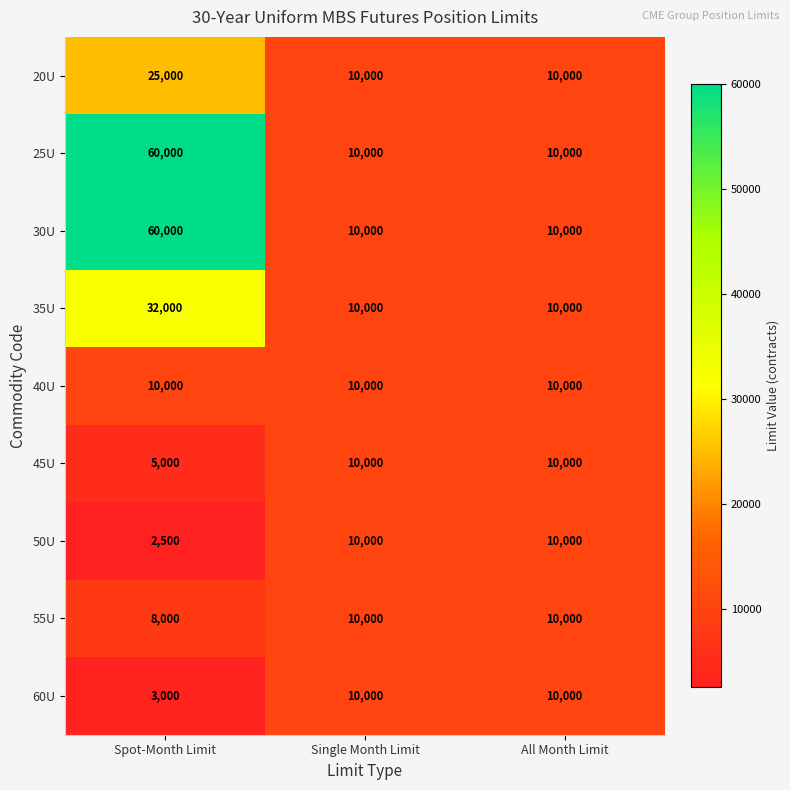

Reading left to right, extract all data points from this chart.

20U: Spot-Month Limit=25000	Single Month Limit=10000	All Month Limit=10000
25U: Spot-Month Limit=60000	Single Month Limit=10000	All Month Limit=10000
30U: Spot-Month Limit=60000	Single Month Limit=10000	All Month Limit=10000
35U: Spot-Month Limit=32000	Single Month Limit=10000	All Month Limit=10000
40U: Spot-Month Limit=10000	Single Month Limit=10000	All Month Limit=10000
45U: Spot-Month Limit=5000	Single Month Limit=10000	All Month Limit=10000
50U: Spot-Month Limit=2500	Single Month Limit=10000	All Month Limit=10000
55U: Spot-Month Limit=8000	Single Month Limit=10000	All Month Limit=10000
60U: Spot-Month Limit=3000	Single Month Limit=10000	All Month Limit=10000